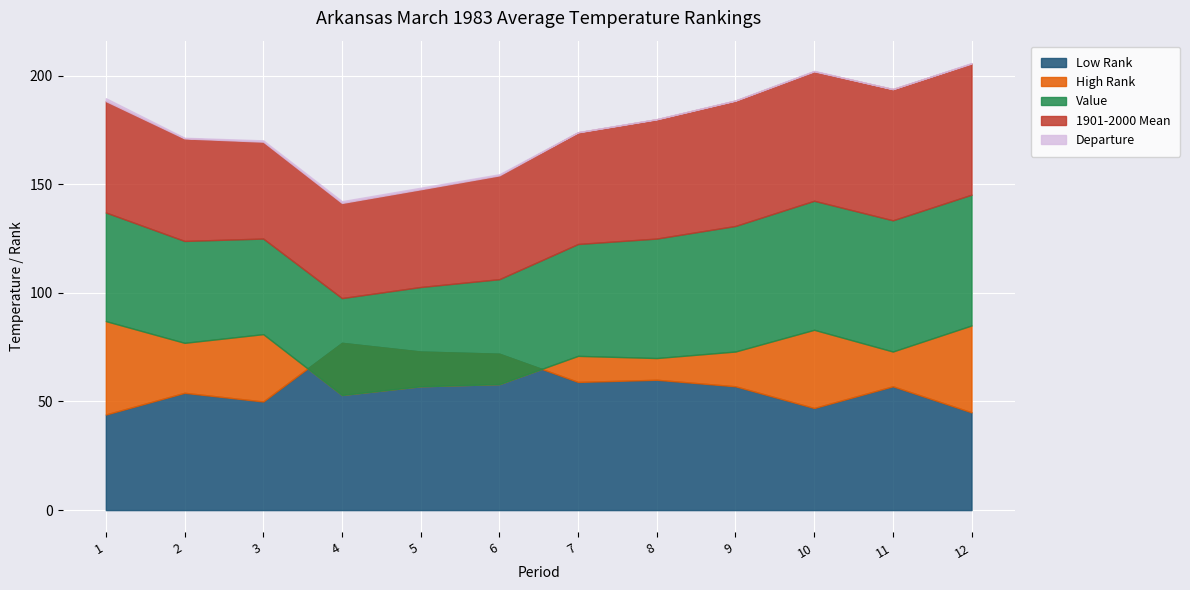

What is the value of the High Rank point at the 12th from the left?

85.0